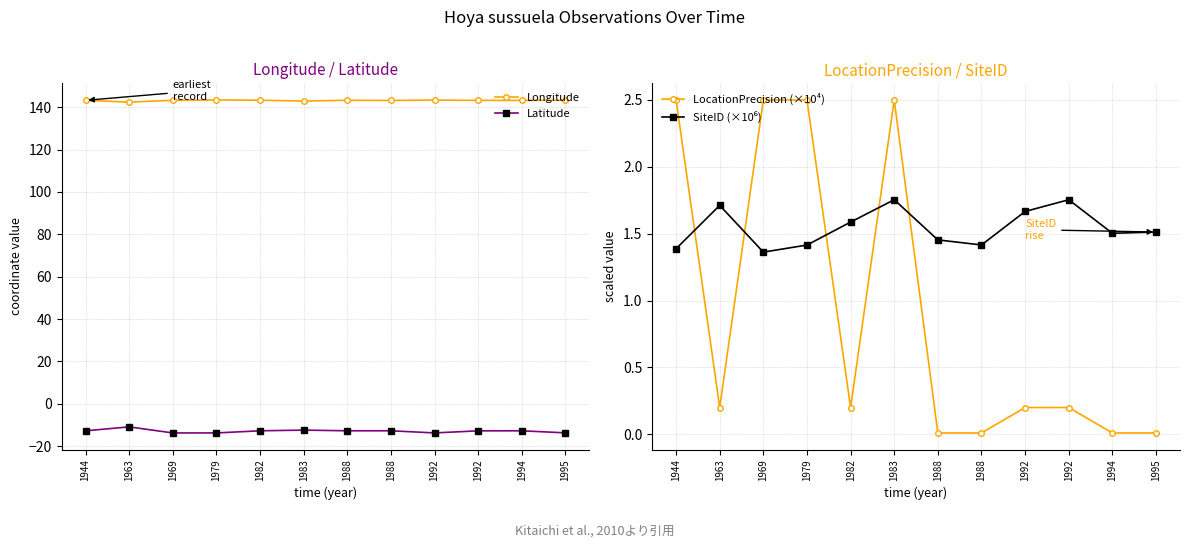

What is the value of the Longitude point at the 12th from the left?

143.3